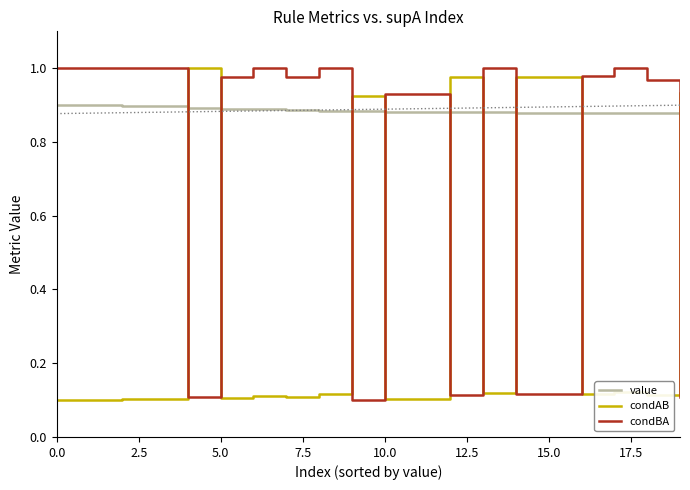

Which series has the largest total across all categories?

value